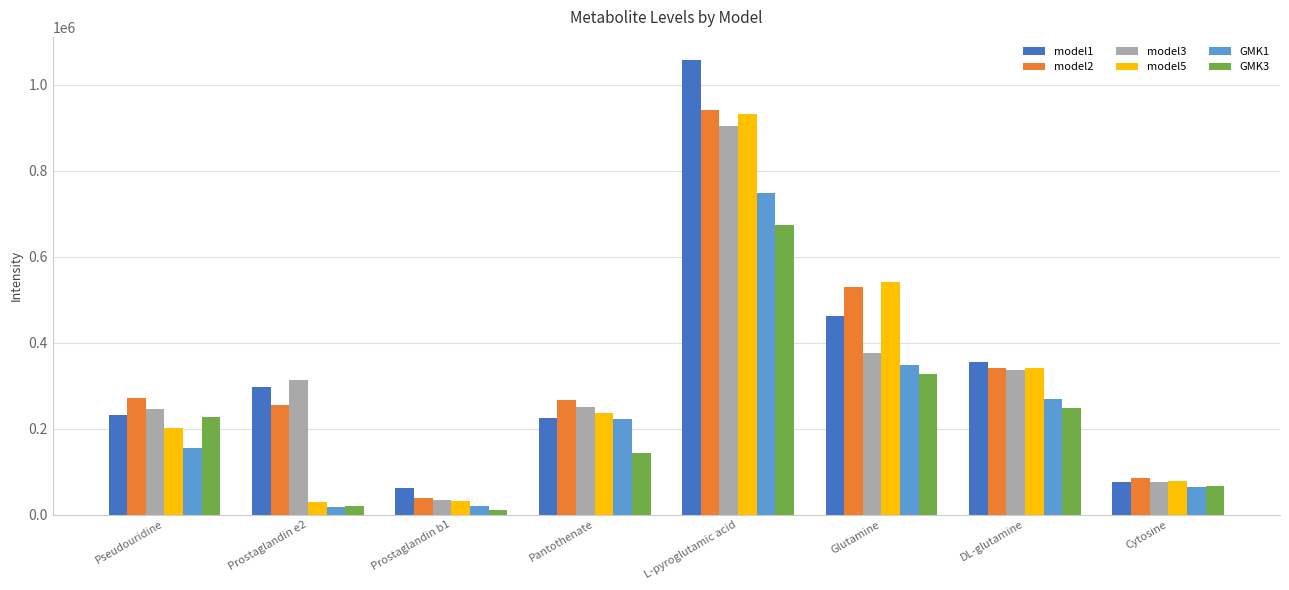

Is it true that model1 equals 1058168.5 at L-pyroglutamic acid?

True